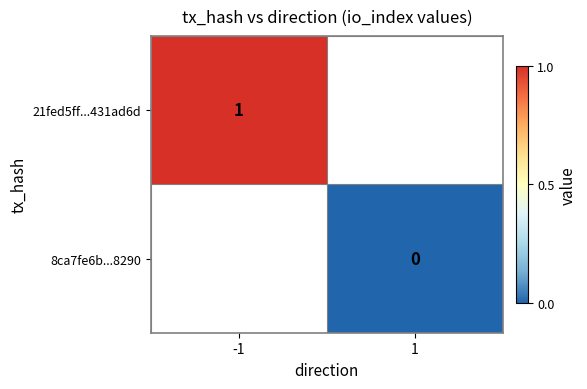

How many categories are shown in the chart?

2